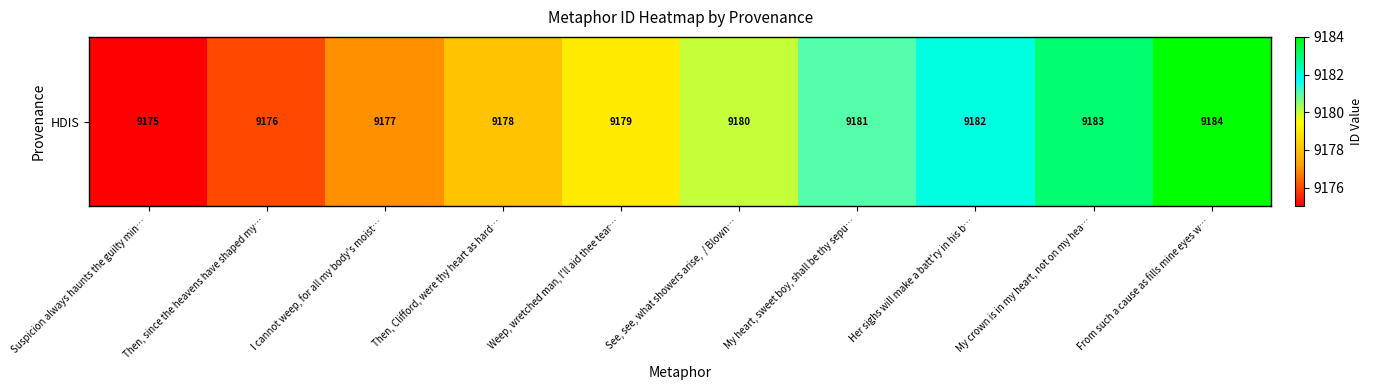

Rank the categories by value from highest to lowest.

From such a cause as fills mine eyes w…, My crown is in my heart, not on my hea…, Her sighs will make a batt'ry in his b…, My heart, sweet boy, shall be thy sepu…, See, see, what showers arise,  / Blown…, Weep, wretched man, I'll aid thee tear…, Then, Clifford, were thy heart as hard…, I cannot weep, for all my body's moist…, Then, since the heavens have shaped my…, Suspicion always haunts the guilty min…